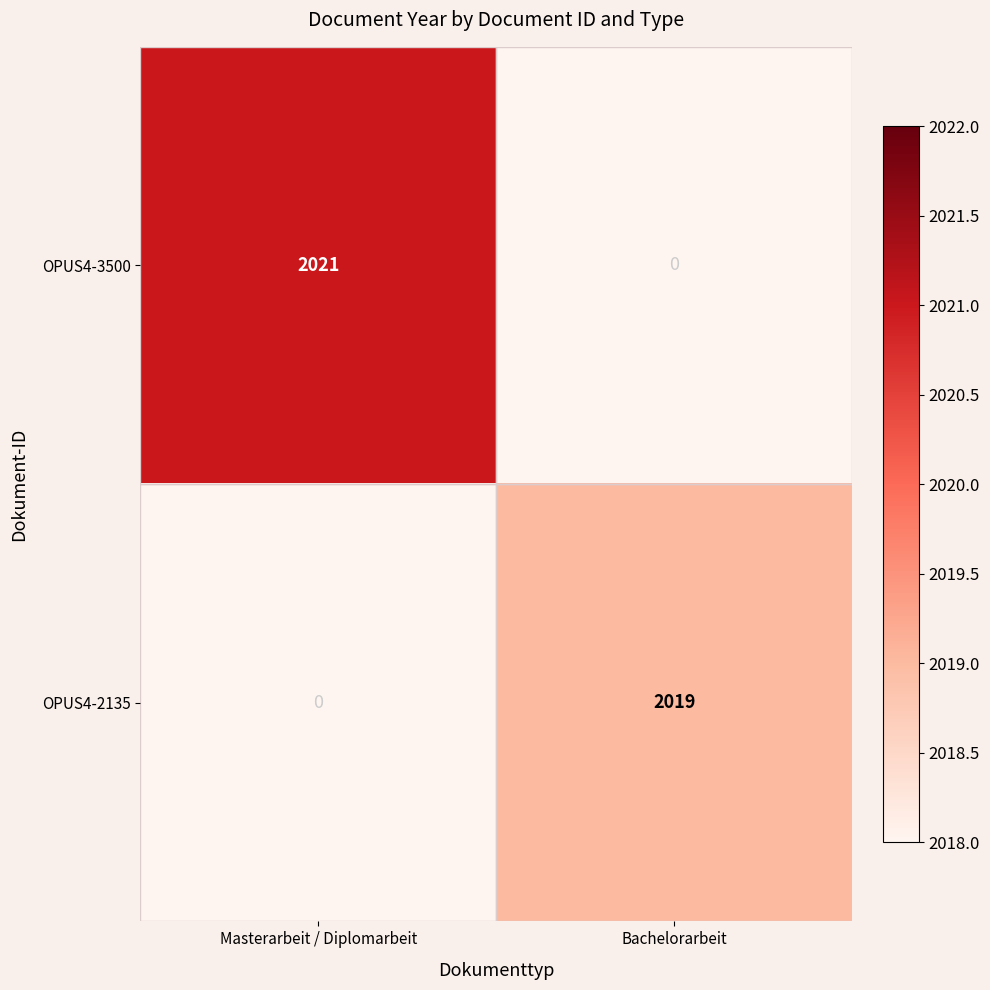

The value of OPUS4-2135 at Masterarbeit / Diplomarbeit is 0. True or false?

True